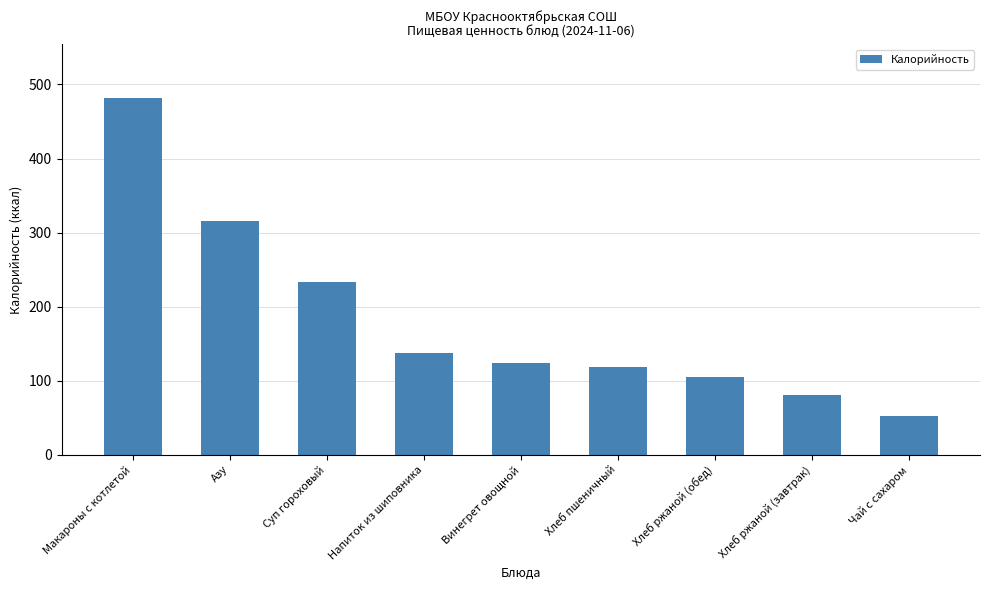

How many data points does each series have?

9